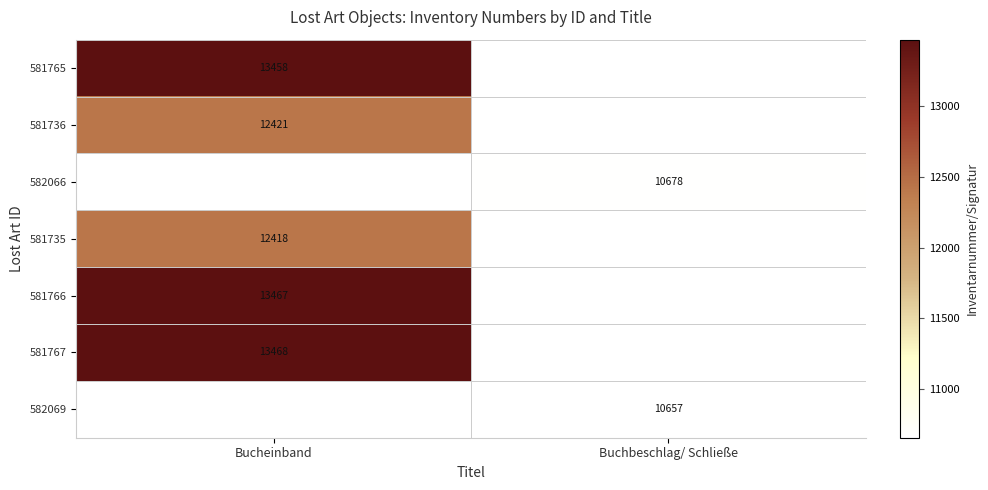

True or false: 581735 has a value of 20939 at Bucheinband.

False